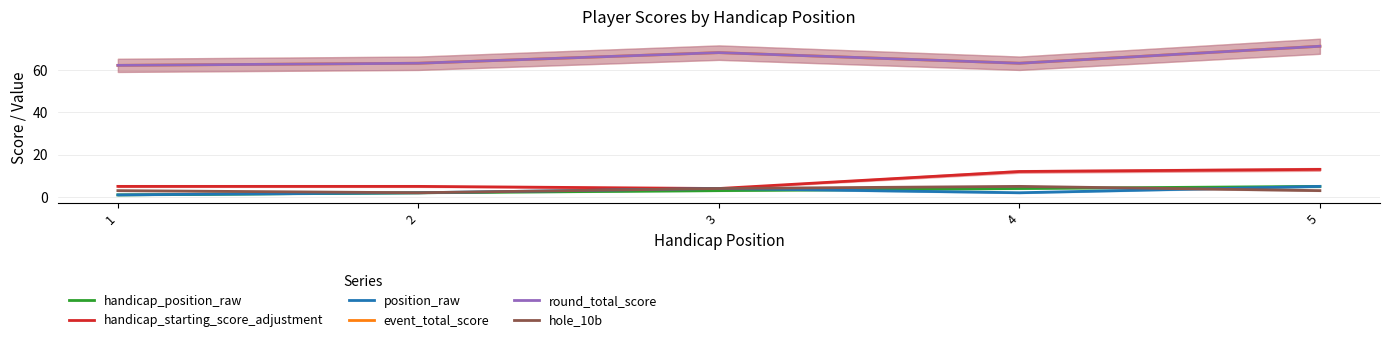

What is the maximum value for event_total_score?

71